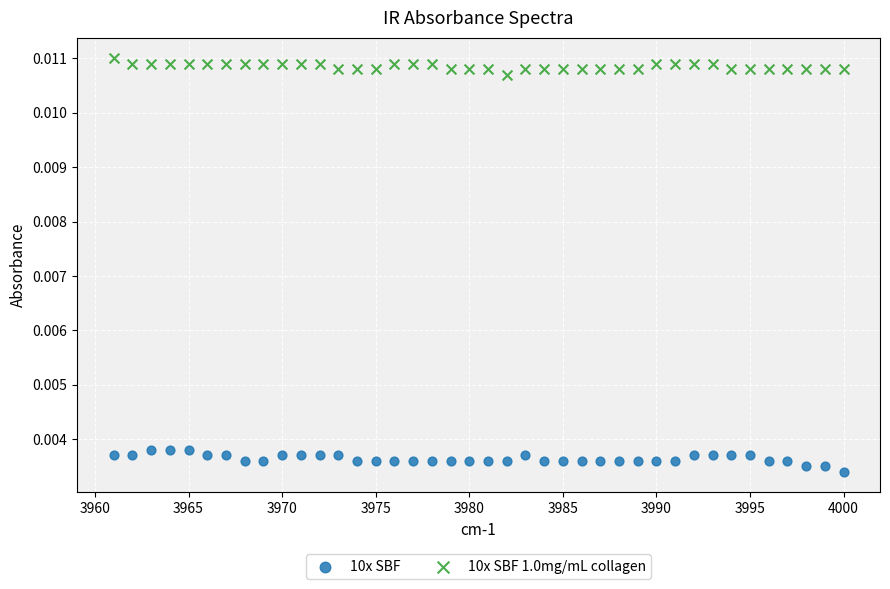

Which series reaches the minimum Y coordinate?

10x SBF